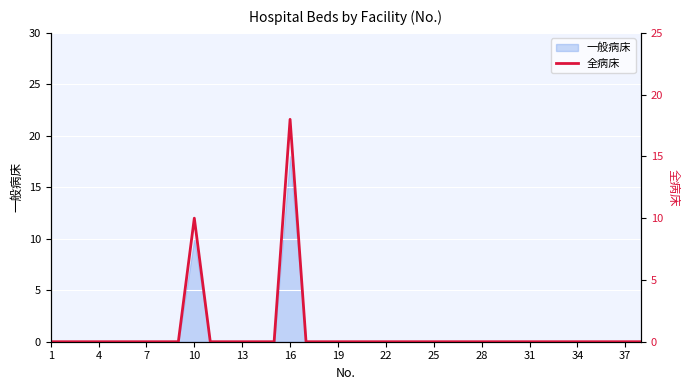

The value of 一般病床 at 10 is 15. True or false?

False